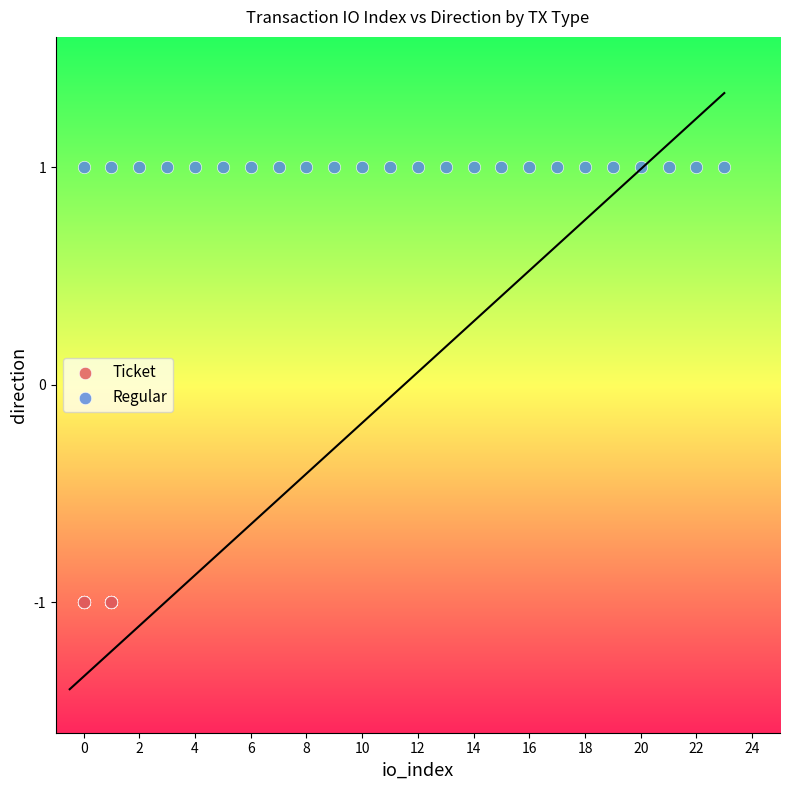

Which series reaches the maximum Y coordinate?

Regular